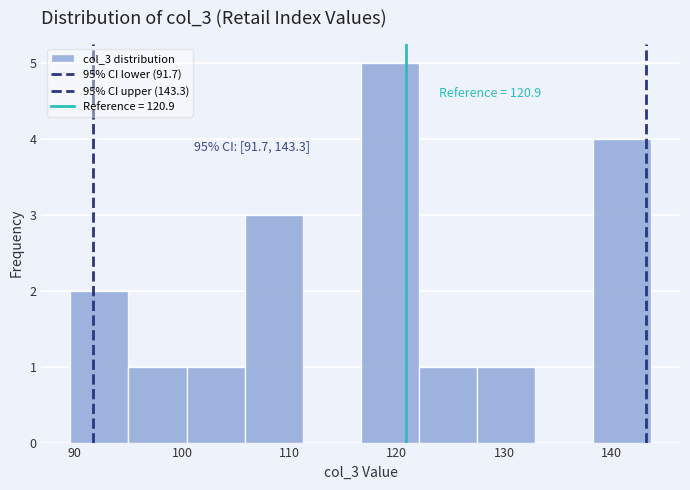

Over which range of the x-axis is the bar tallest?

117 to 122